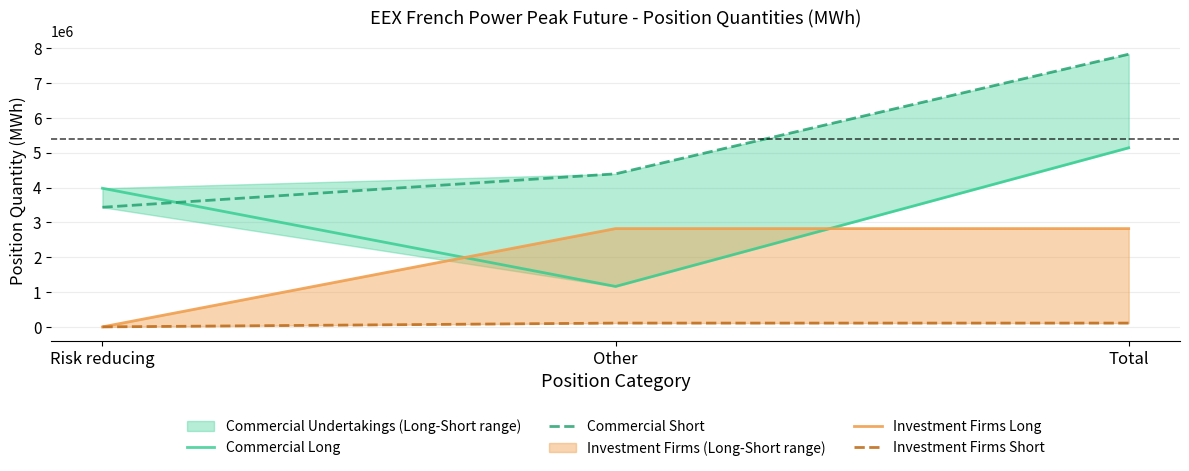

At how many categories does at least one series exceed 5268877?

1